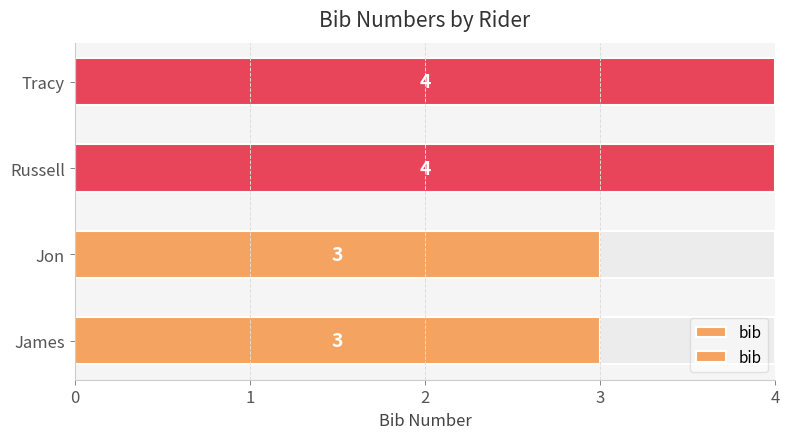

Approximately how many times larger is the value at James compared to Russell?

0.8